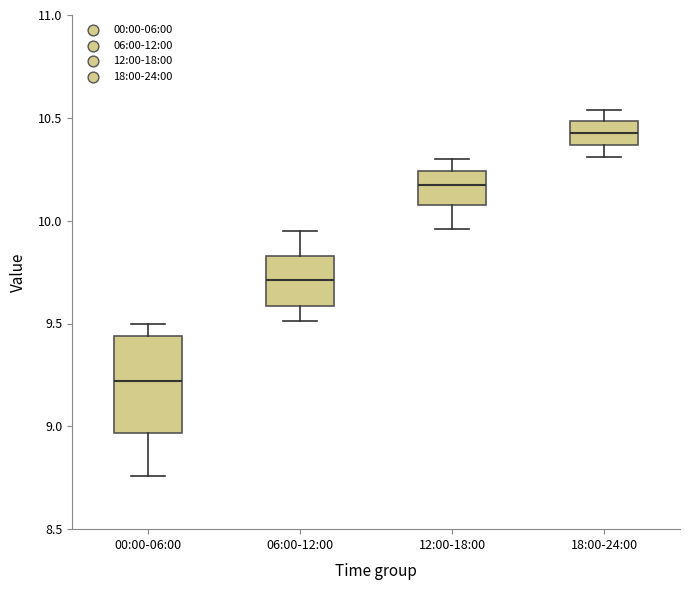

Where is the lower edge of the box for 12:00-18:00 on the y-axis? The values are not printed on the chart, so give them approximately, as read against the axis.

10.10